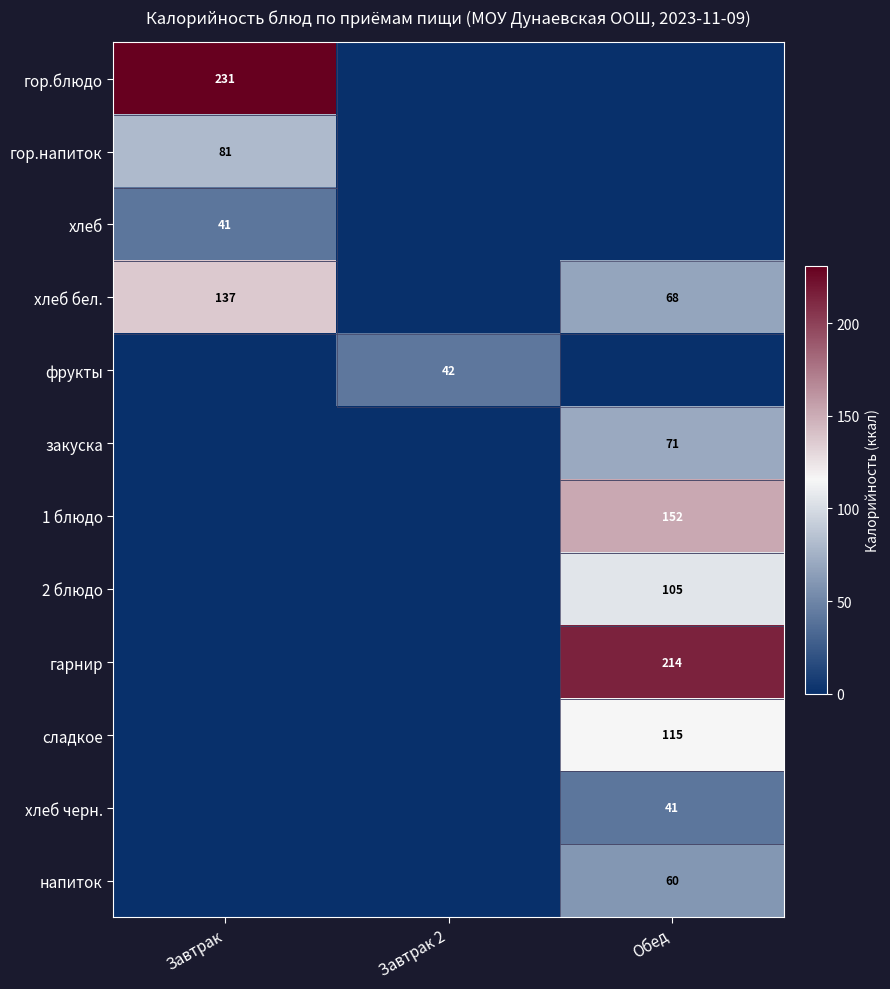

Is the value of хлеб бел. at Обед greater than the value of закуска at Обед?

No